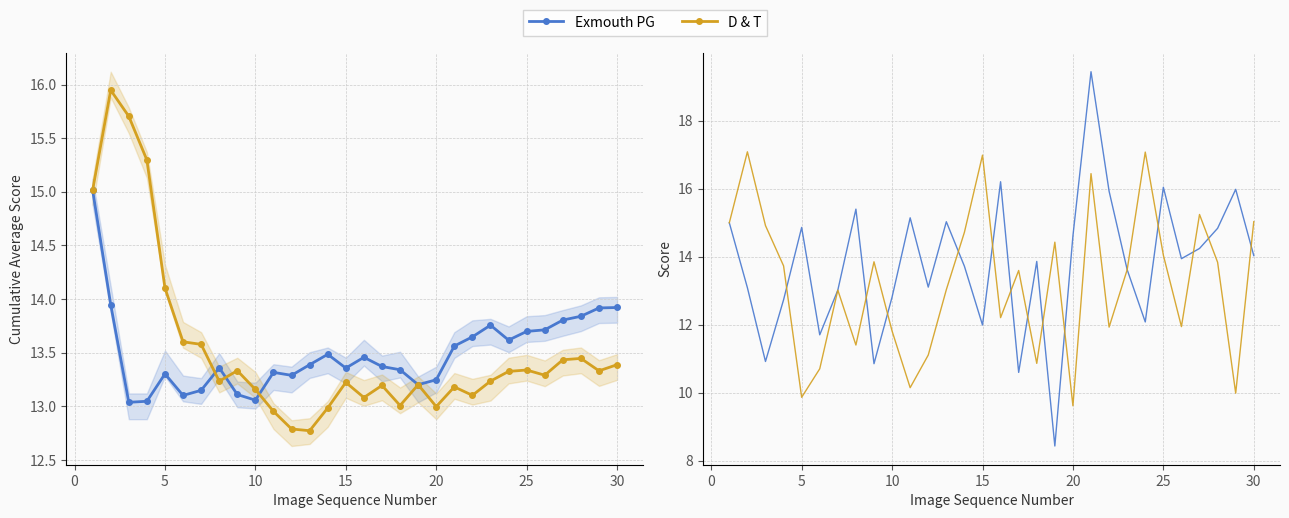

Is the value of D & T at 10 greater than the value of Exmouth PG at 12?

No